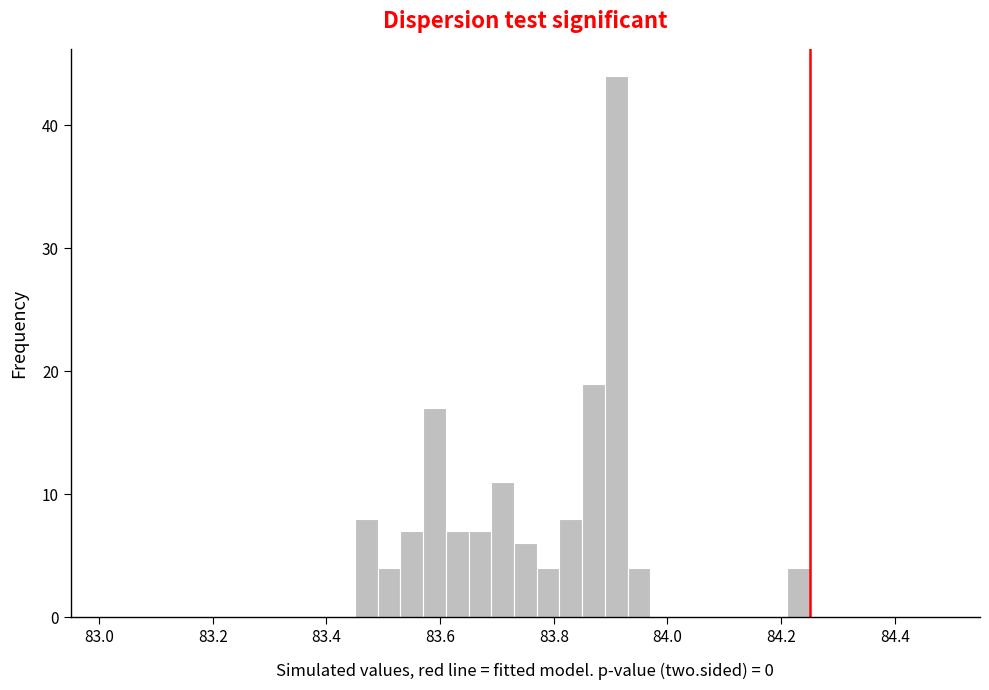

Around what value on the x-axis is the tallest bar? Give the approximate position of its centre, as read against the axis.

83.92